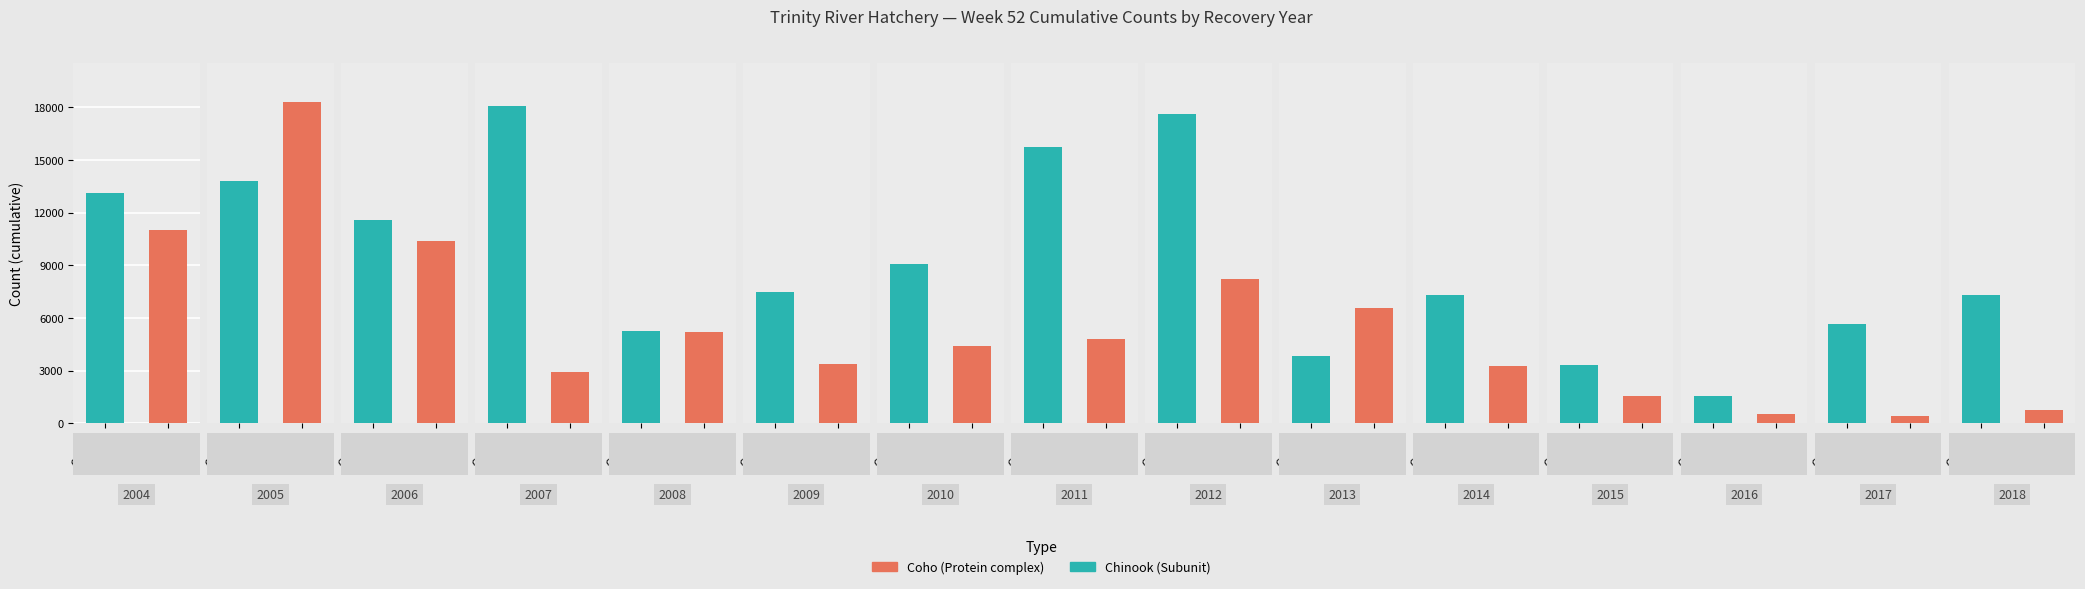

How many groups of bars are there?

15